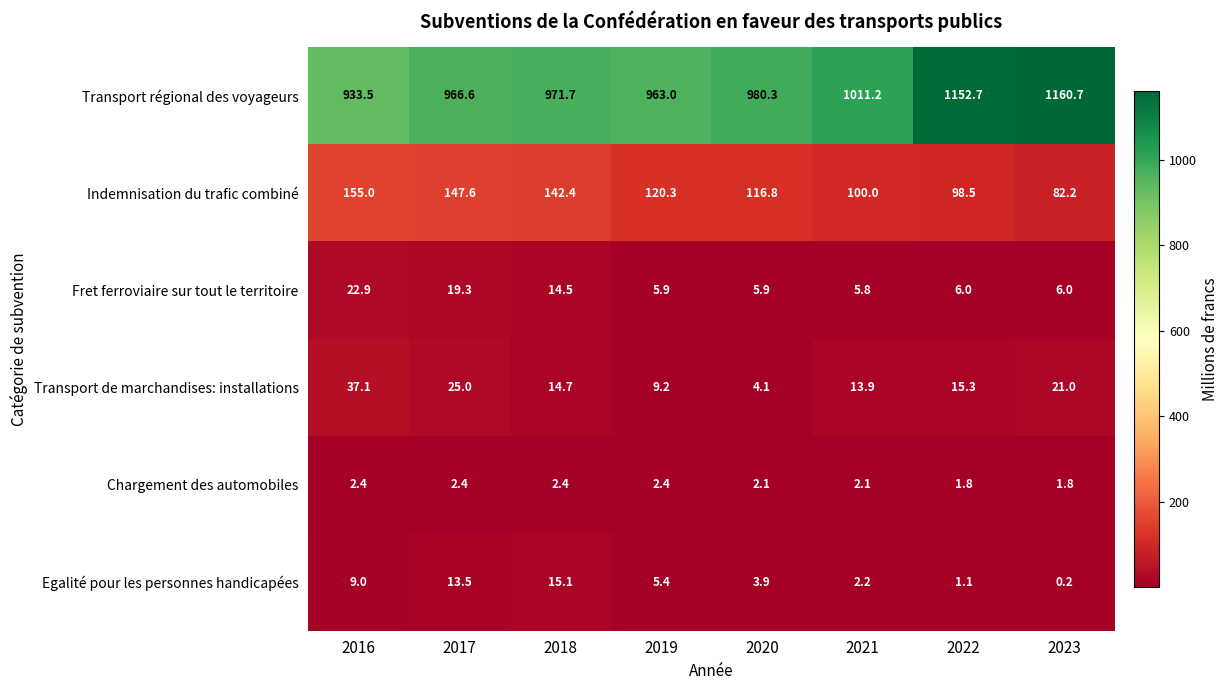

At which category is the sum across all series the highest?

2022